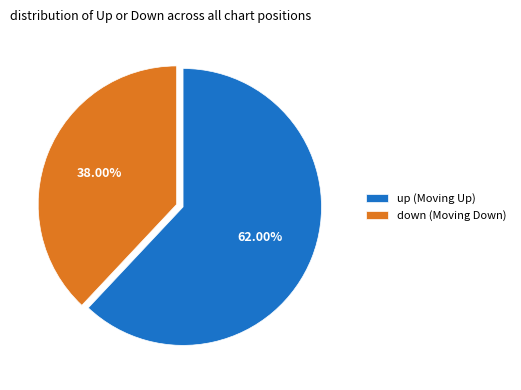

Which slice is the smallest?

down